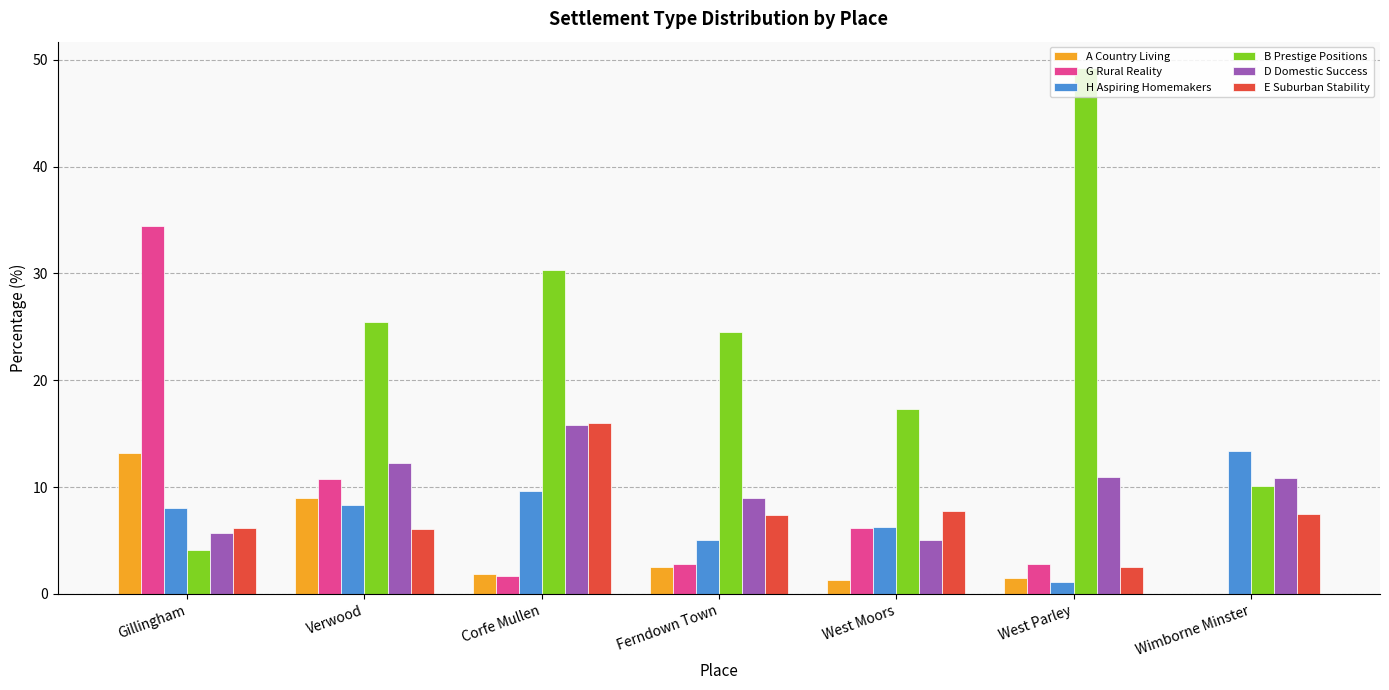

At which category is the sum across all series the highest?

Corfe Mullen